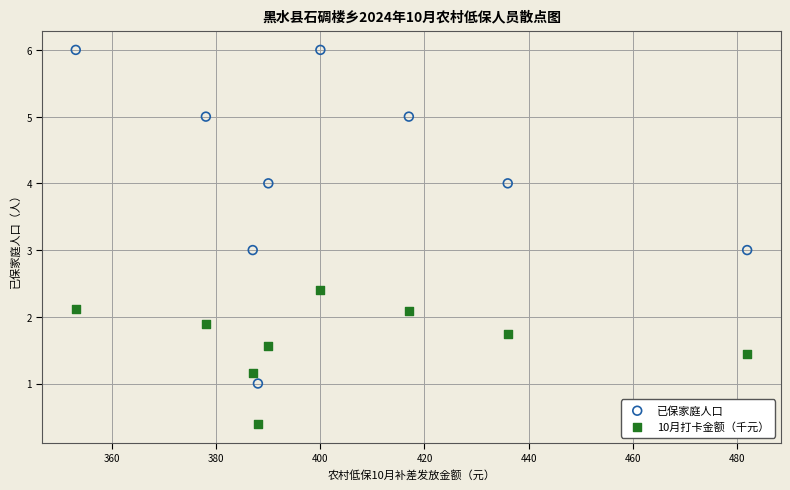

Across all data points, what is the range of X values (max minus min)?

129.0